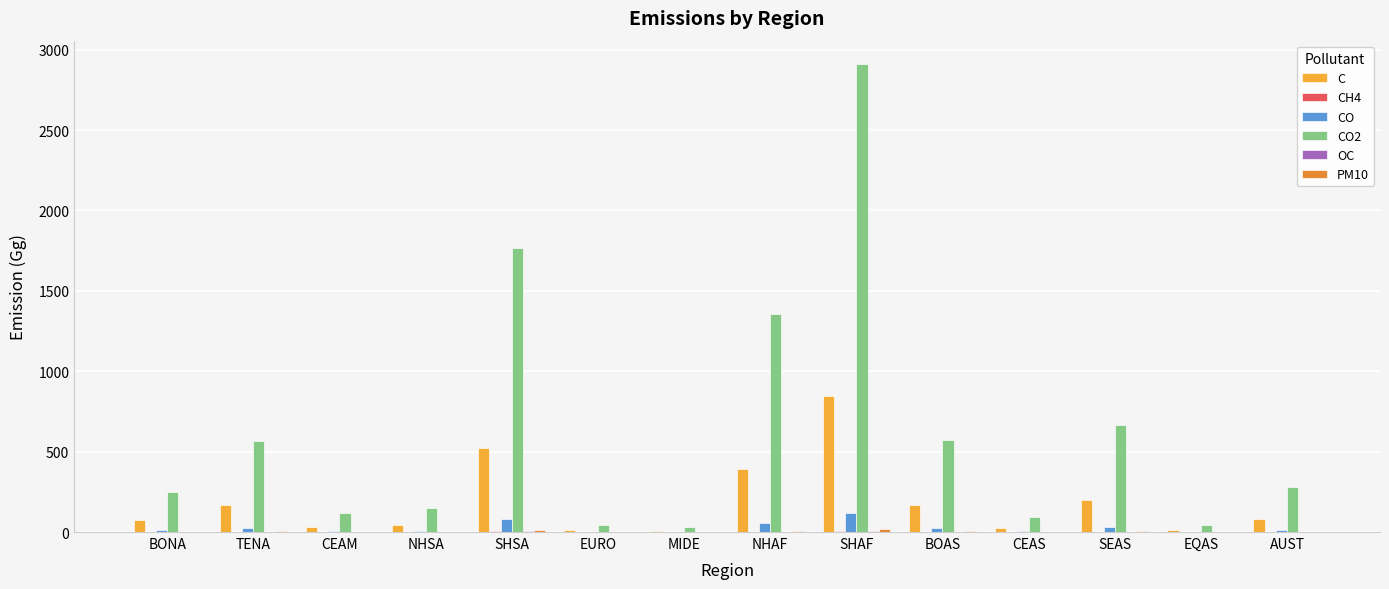

What is the maximum value for CO?

116.2